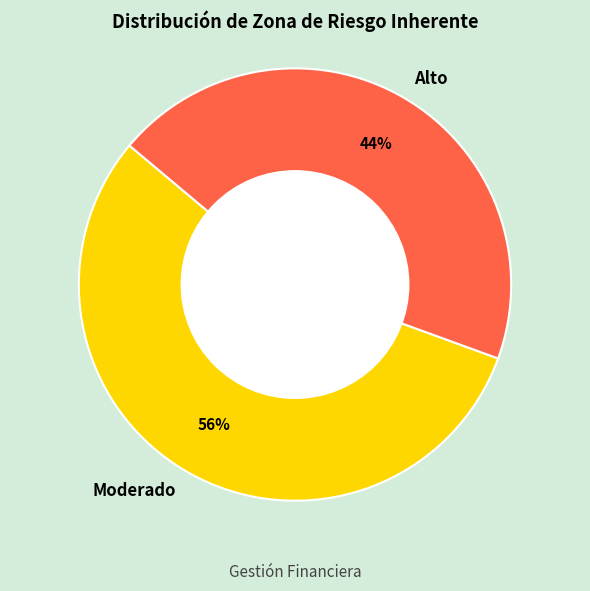

Does Moderado account for over 50% of the chart?

Yes